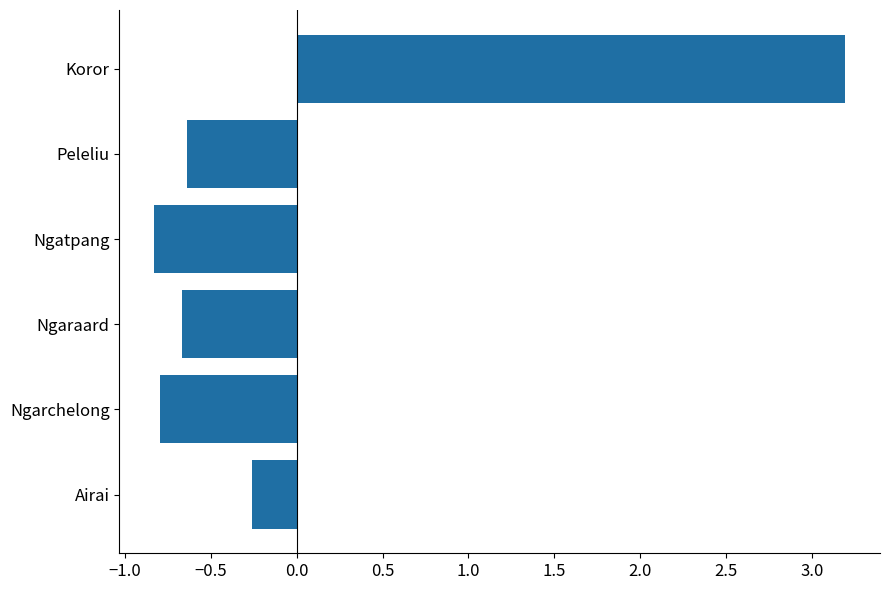

The chart shows a value of 1.7 at Koror. True or false?

False